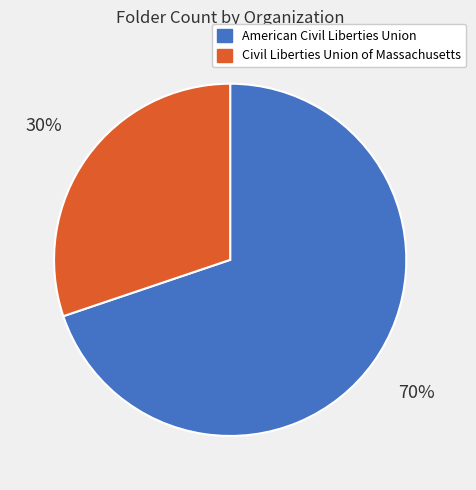

The American Civil Liberties Union slice represents 70% of the pie. True or false?

True